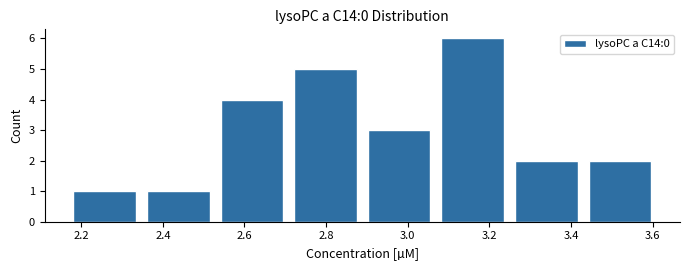

Which range on the x-axis has the tallest bar?

3.06 to 3.24